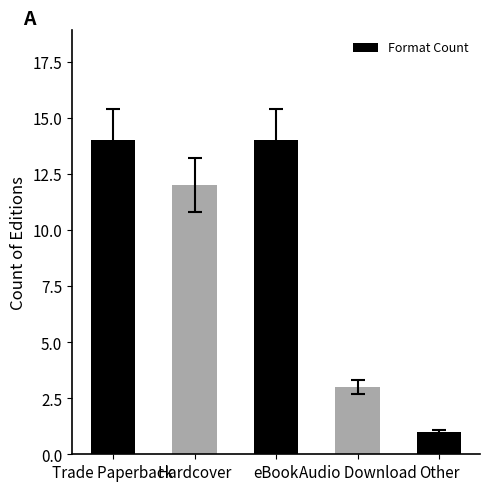

What is the label of the 3rd bar from the right?

eBook